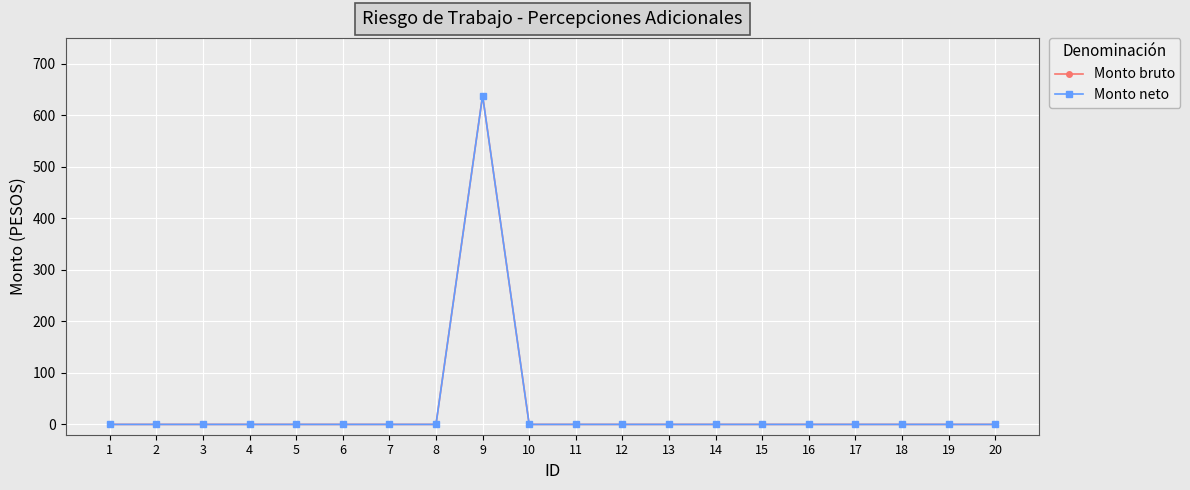

What is the difference between the maximum and minimum values in the Monto neto series?

638.2